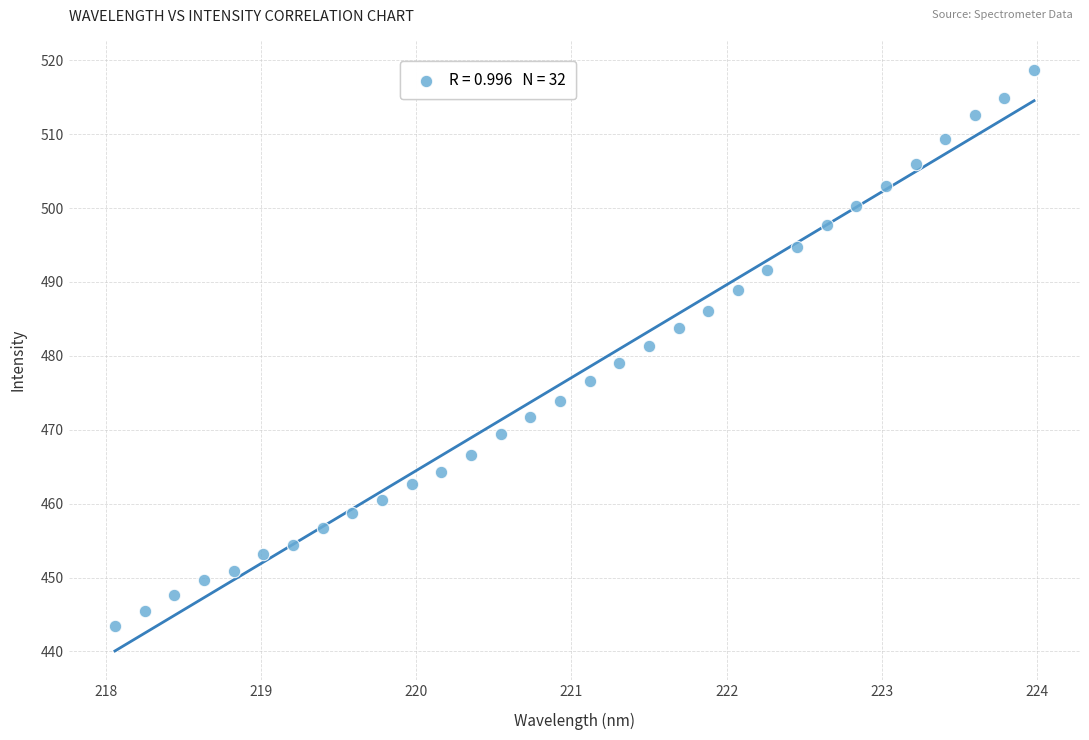

What is the range of X values (max minus min)?

5.9